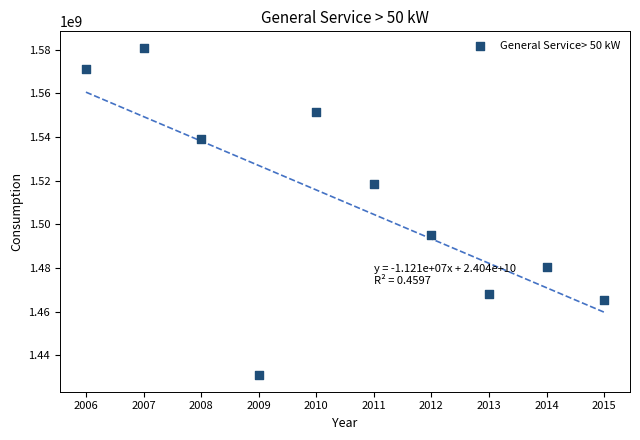

What Y value in the scatter plot is closest to 1505847867?

1495088321.7